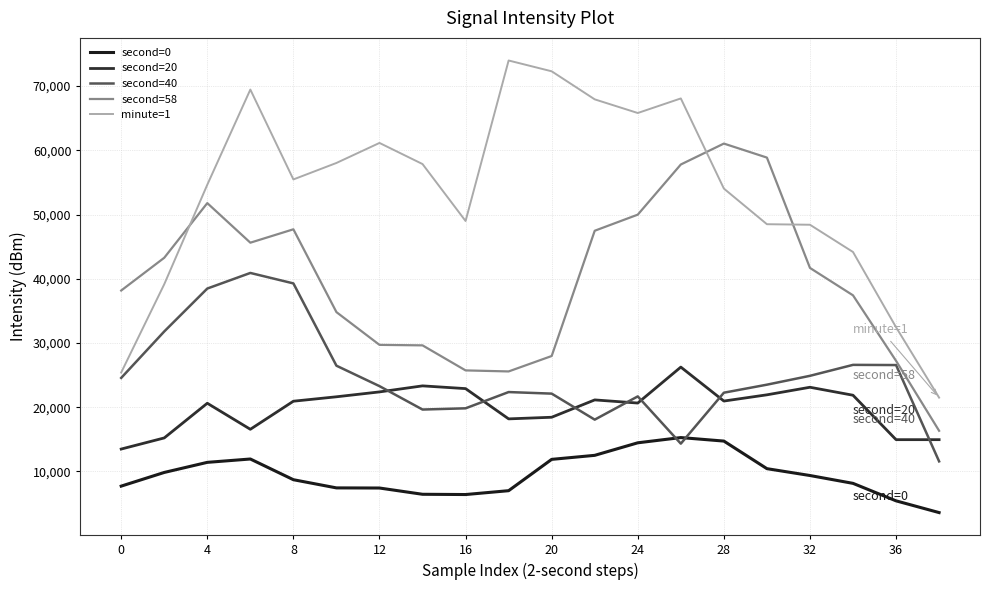

Which series has the widest spread of values?

minute=1